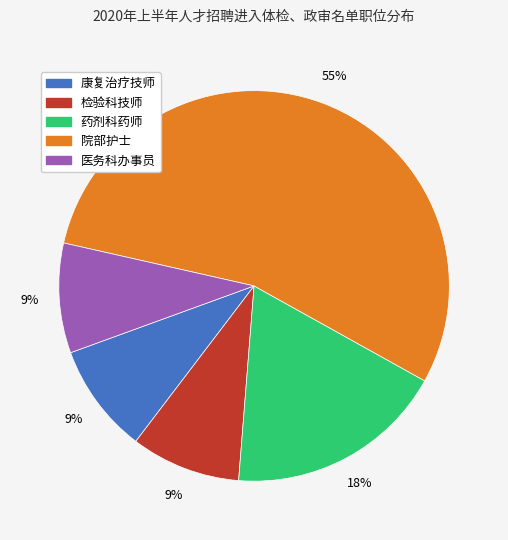

What is the majority slice?

院部护士